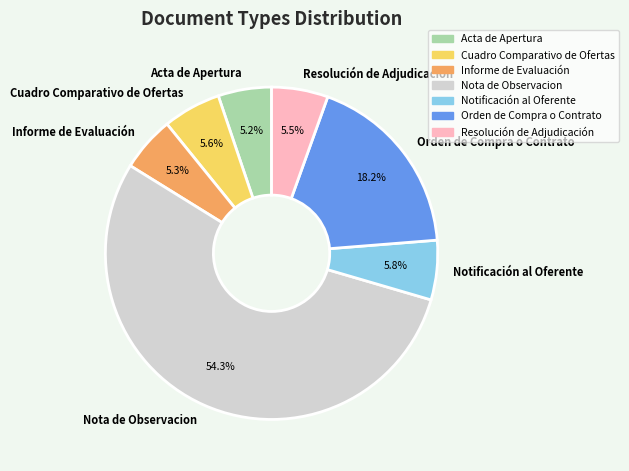

Is Informe de Evaluación the majority of the pie?

No